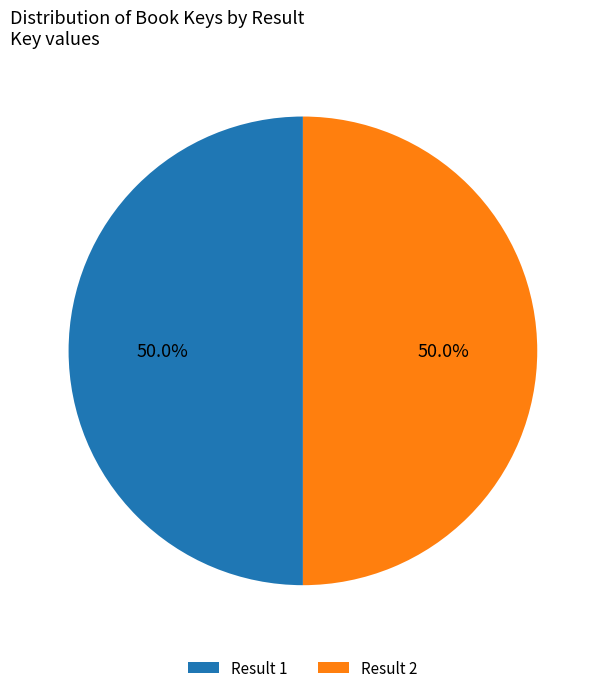

Approximately how many times larger is the value at Result 2 compared to Result 1?

1.0